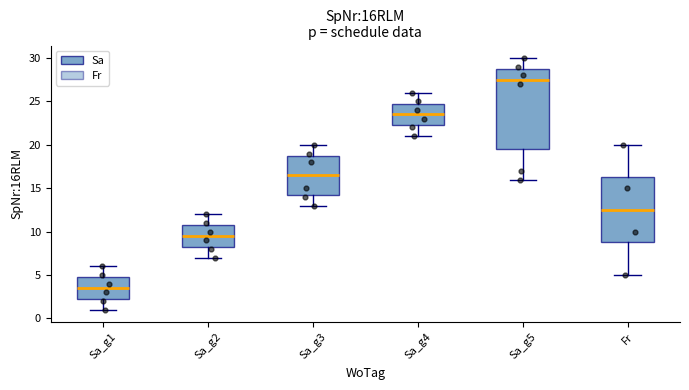

Reading left to right, read every box against the y-axis: the position of its median line, the range the box covers, and the ends of its whiskers. The values are not printed on the chart, so give them approximately, as read against the axis.

Sa_g1: median 3.5, box 2.5 to 5.0, whiskers 1.0 to 6.0
Sa_g2: median 9.5, box 8.5 to 11.0, whiskers 7.0 to 12.0
Sa_g3: median 16.5, box 14.5 to 19.0, whiskers 13.0 to 20.0
Sa_g4: median 23.5, box 22.5 to 25.0, whiskers 21.0 to 26.0
Sa_g5: median 27.5, box 19.5 to 29.0, whiskers 16.0 to 30.0
Fr: median 12.5, box 9.0 to 16.5, whiskers 5.0 to 20.0